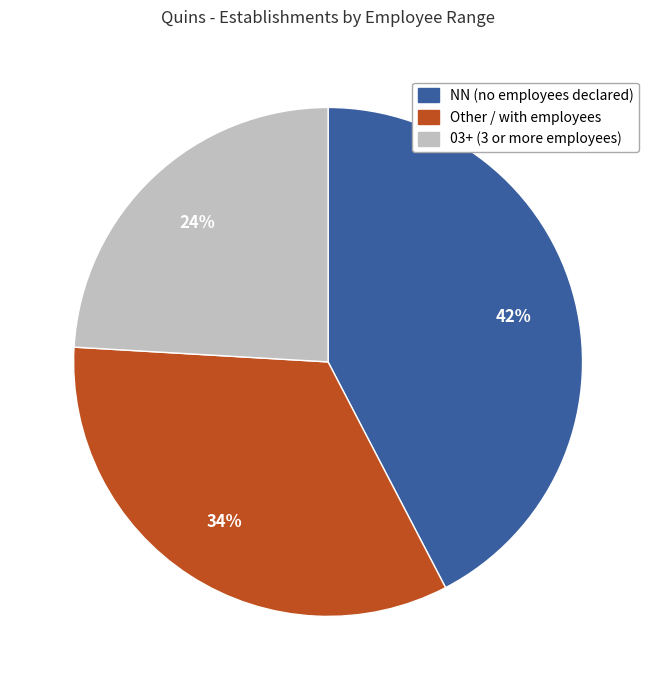

Is there a majority slice in this chart?

No